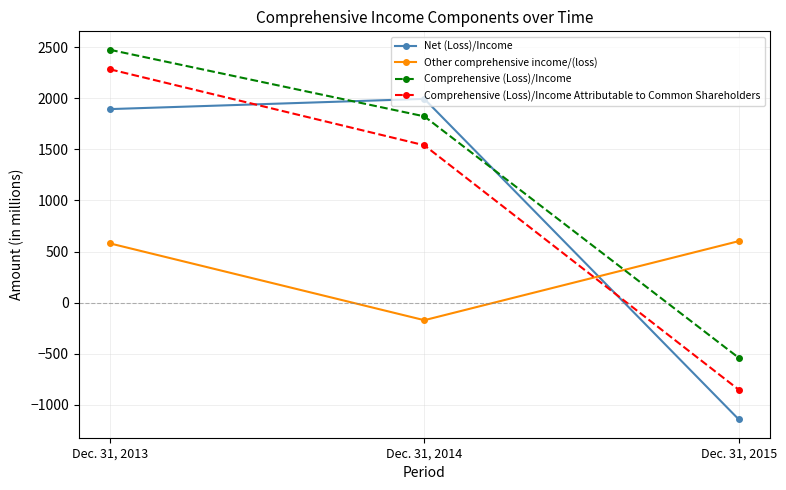

What is the highest value of the Comprehensive (Loss)/Income series?

2474